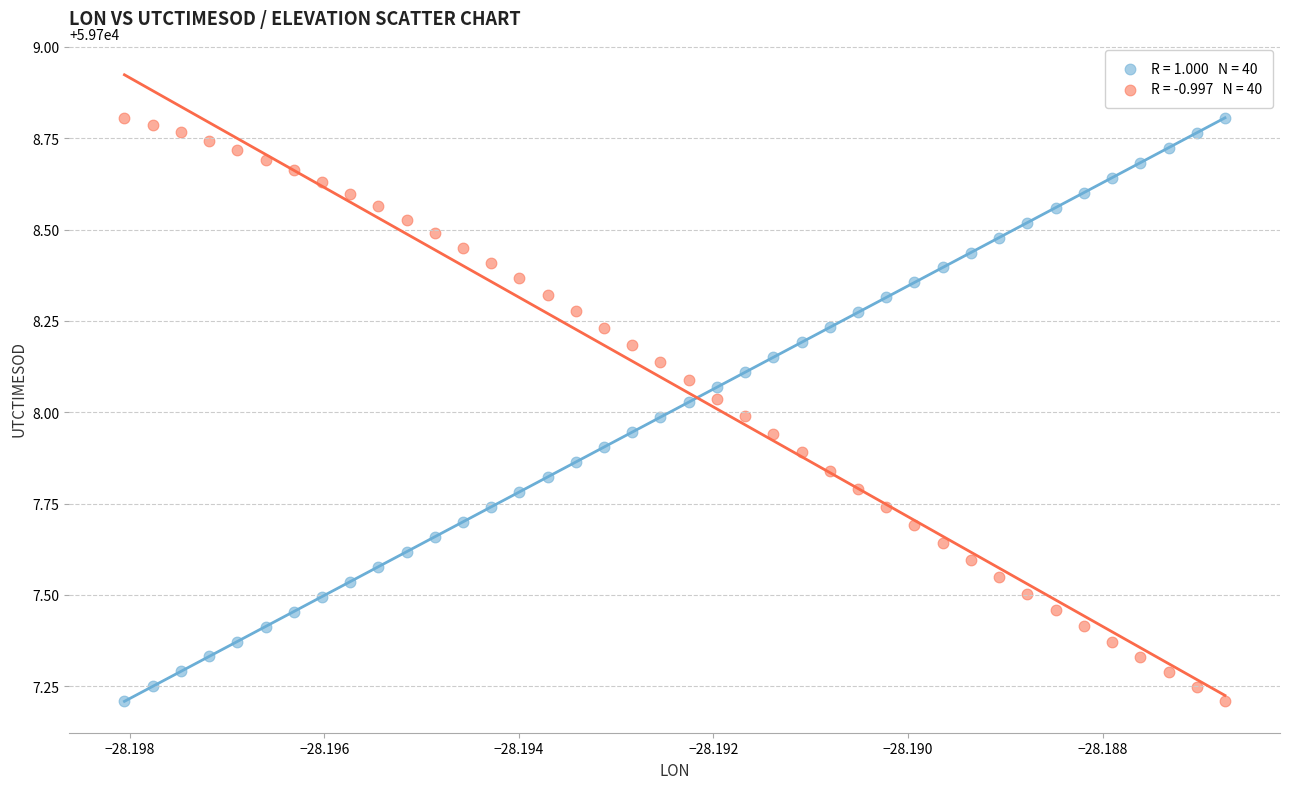

Across all data points, what is the range of Y values (max minus min)?

1.6